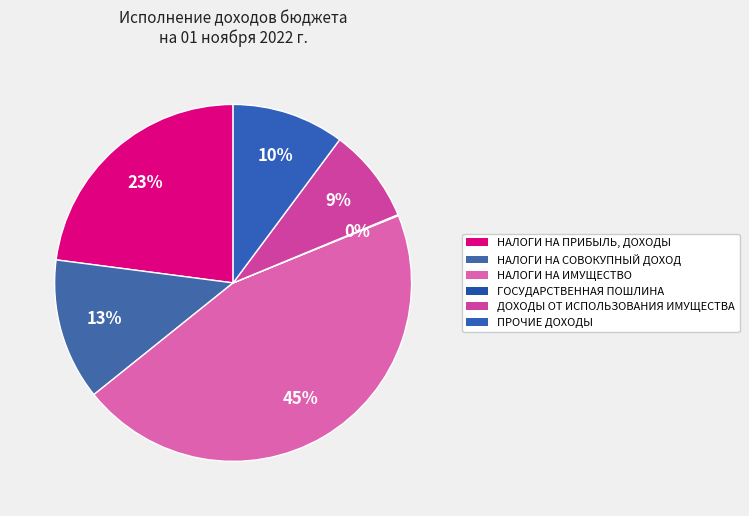

Rank the categories by value from highest to lowest.

НАЛОГИ НА ИМУЩЕСТВО, НАЛОГИ НА ПРИБЫЛЬ, ДОХОДЫ, НАЛОГИ НА СОВОКУПНЫЙ ДОХОД, ПРОЧИЕ ДОХОДЫ, ДОХОДЫ ОТ ИСПОЛЬЗОВАНИЯ ИМУЩЕСТВА, ГОСУДАРСТВЕННАЯ ПОШЛИНА